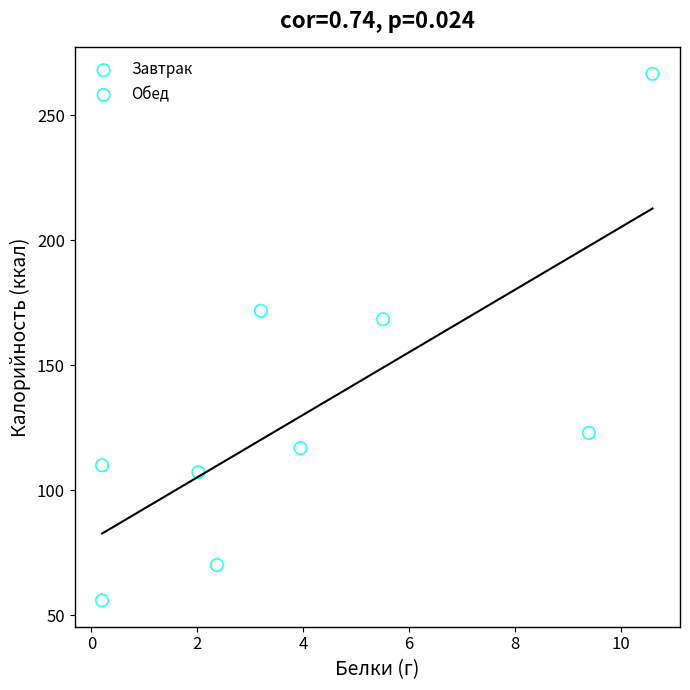

Which series contains the lowest Y value?

Обед